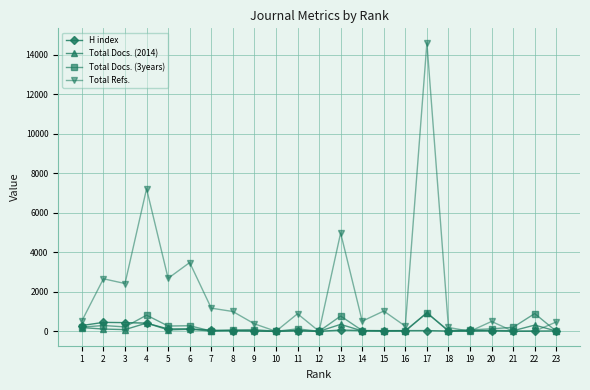

Which series has the largest range (max minus min)?

Total Refs.